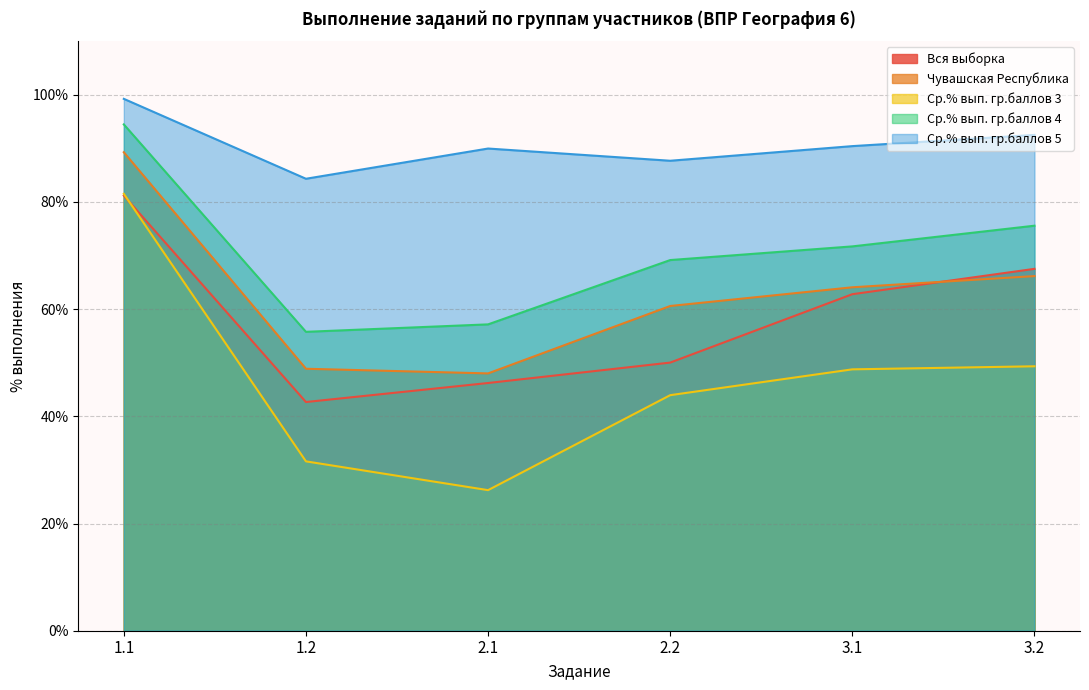

How many distinct data groups are displayed?

5